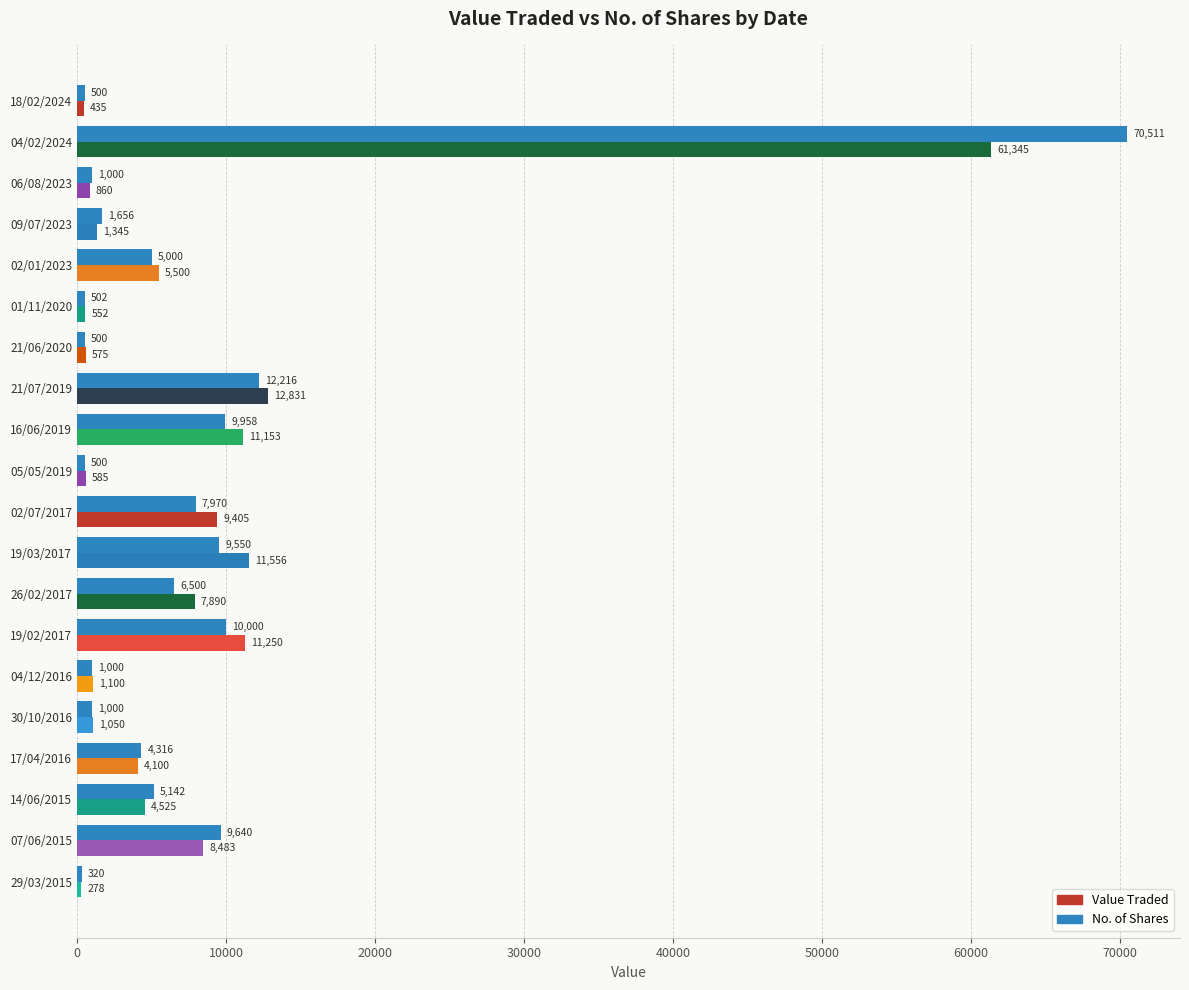

Which series has the largest total across all categories?

No. of Shares